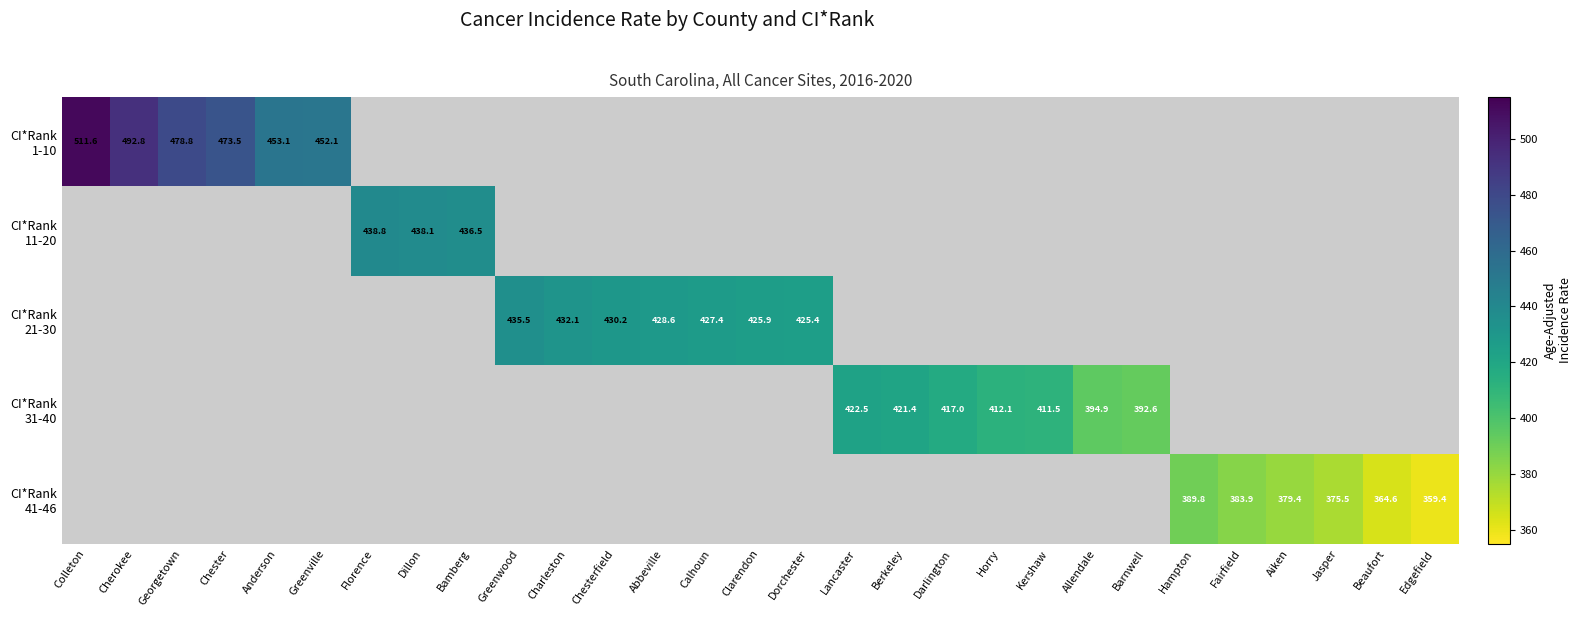

The value of CI*Rank 21-30 at Calhoun is 427.4. True or false?

True